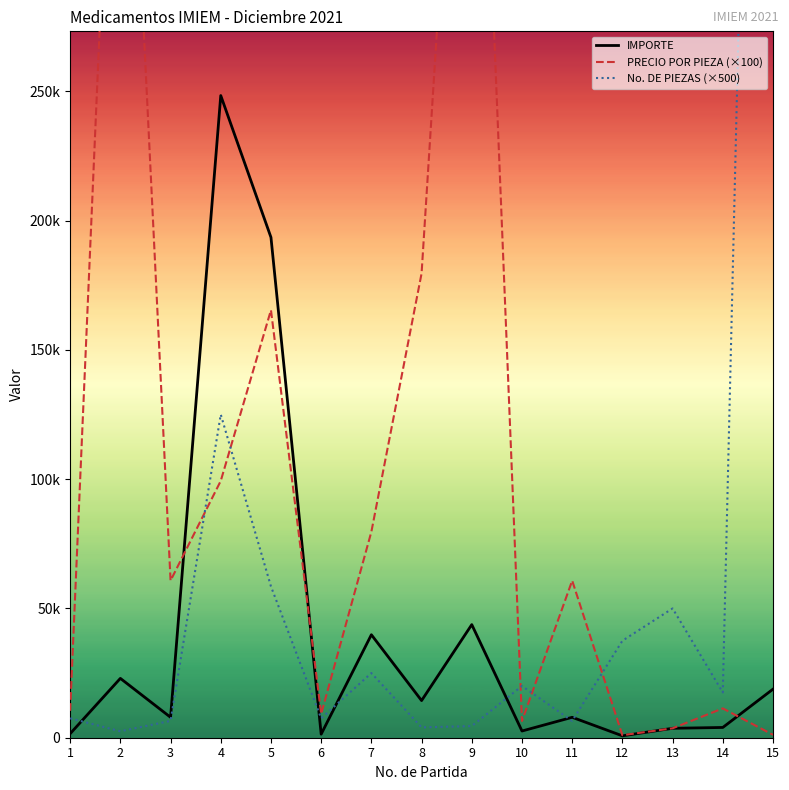

How many interior local valleys does the IMPORTE series have?

5